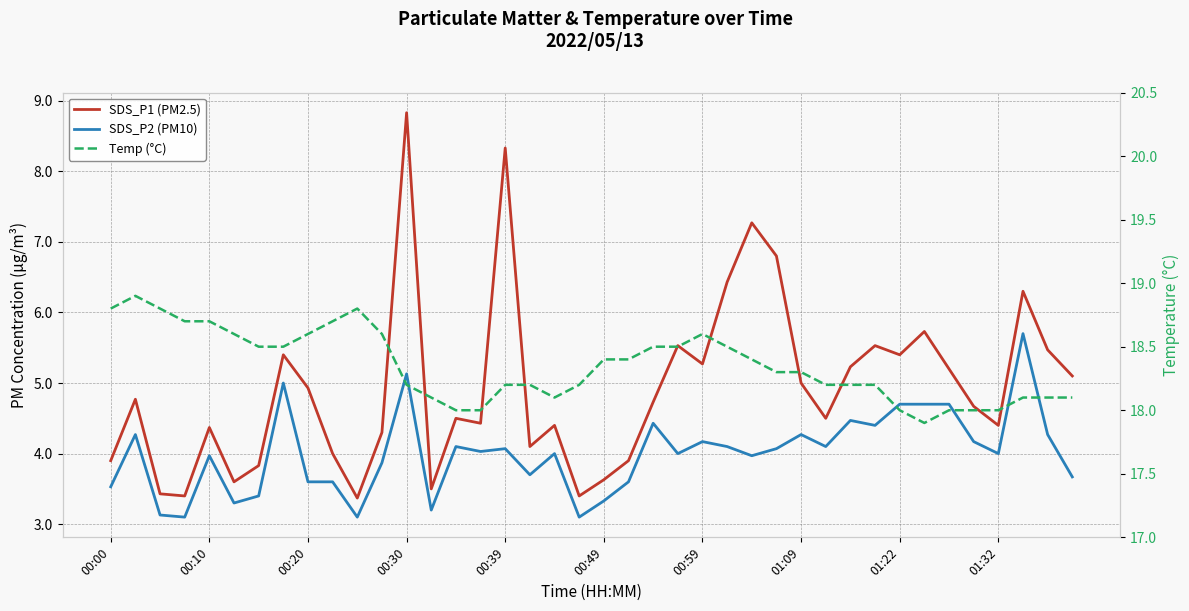

How many data points in SDS_P2 (PM10) are less than 4?

17